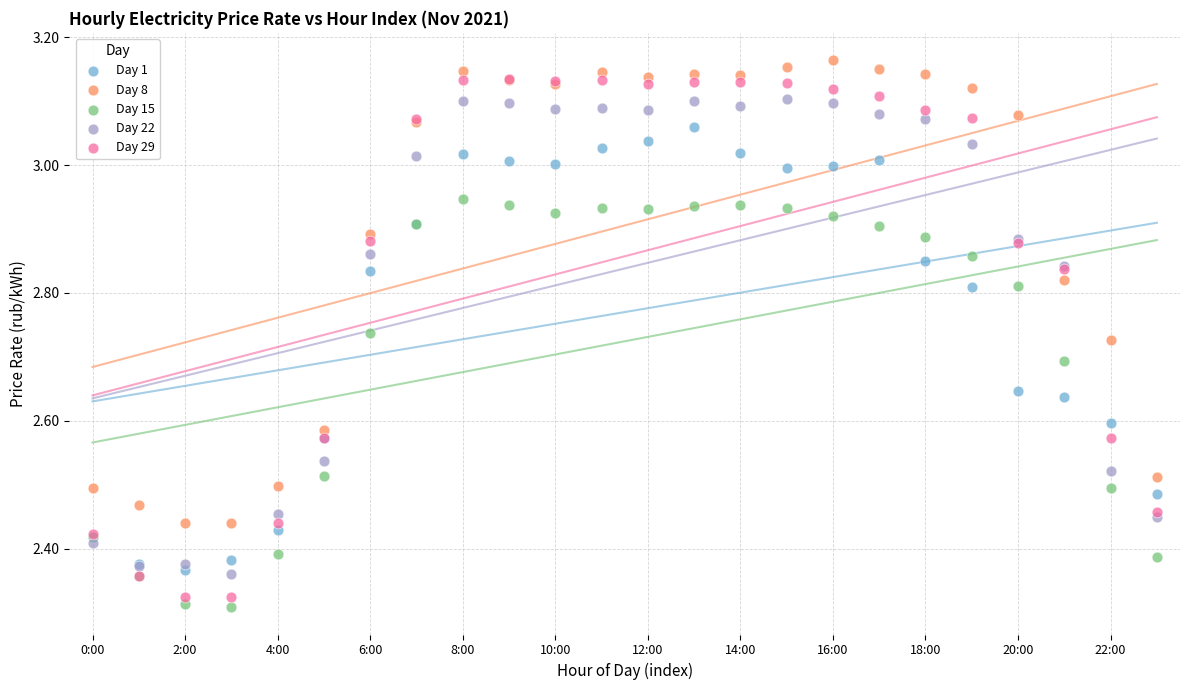

What are all the series names shown in the legend?

Day 1, Day 8, Day 15, Day 22, Day 29